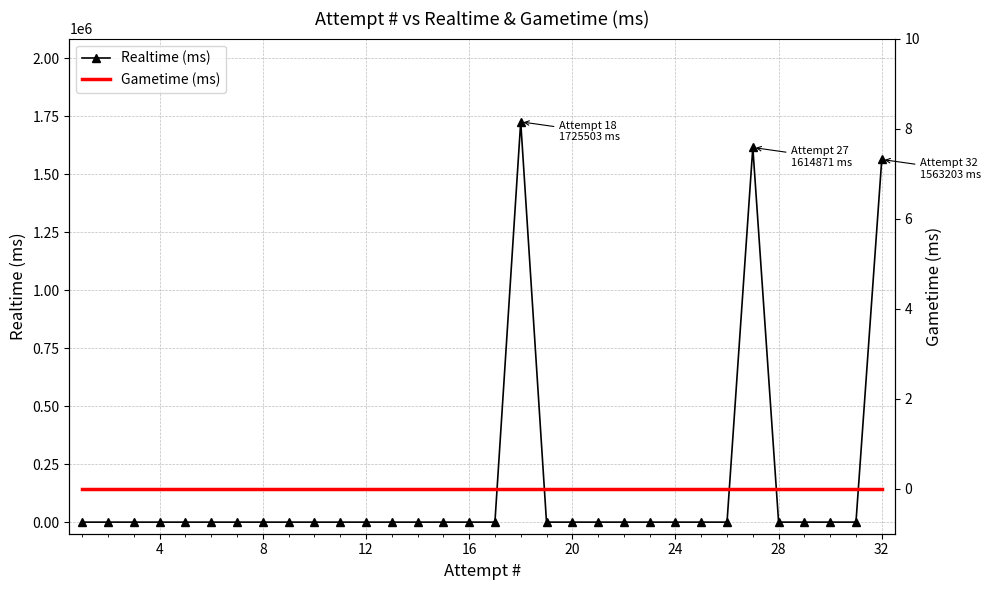

How many values in Realtime (ms) are above zero?

3